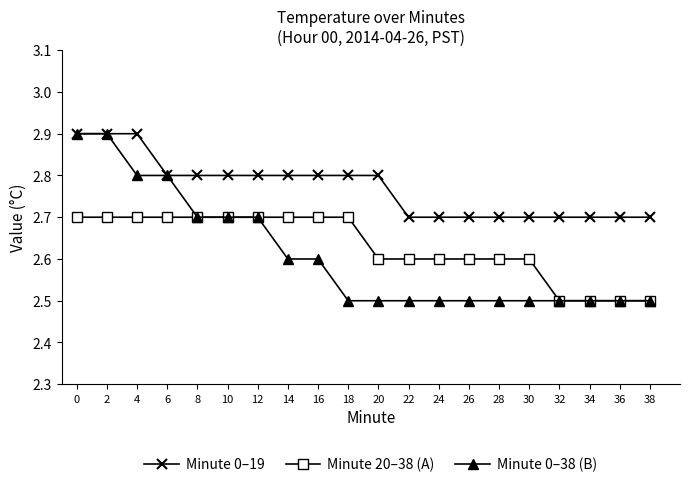

What is the sum of the Minute 0–19 values at 0 and 28?

5.6